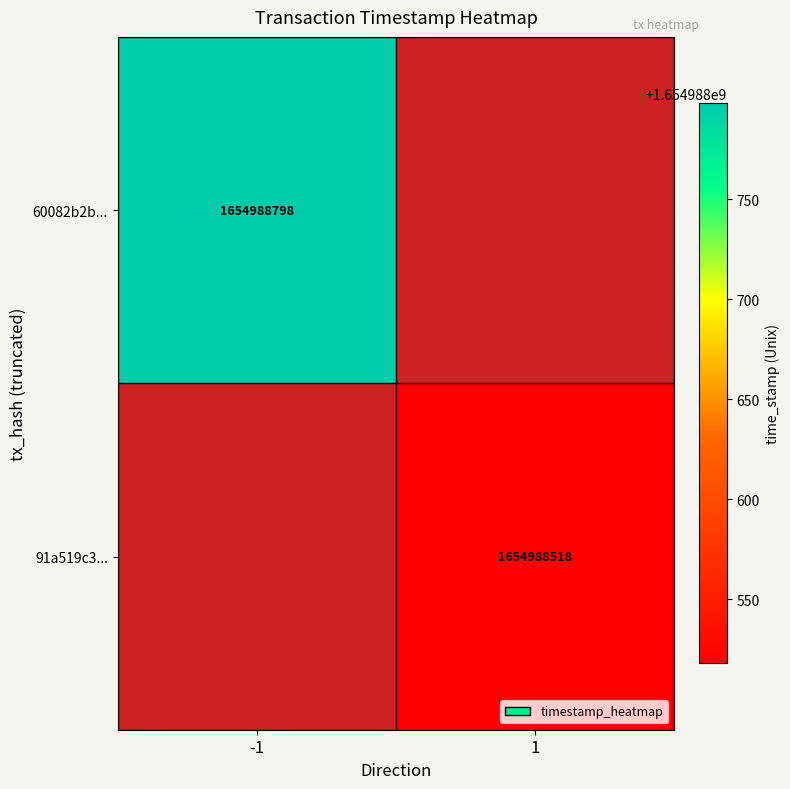

Which series changed the most between 0 and 1?

60082b2b86af5b21e16ada22c8ec202a5afbe40